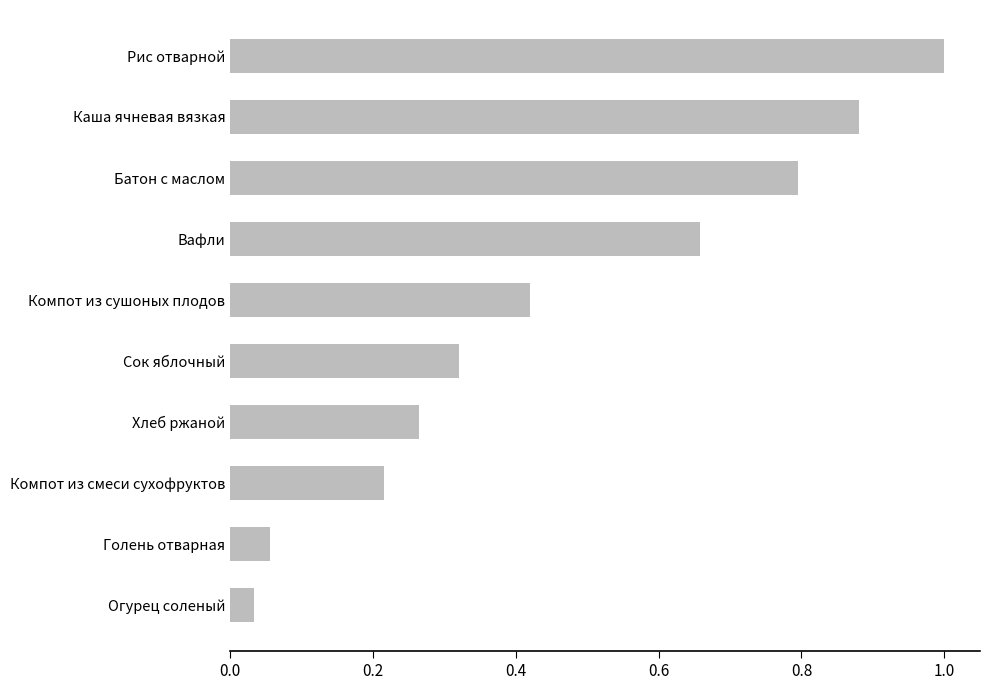

Which has a higher value, Батон с маслом or Огурец соленый?

Батон с маслом